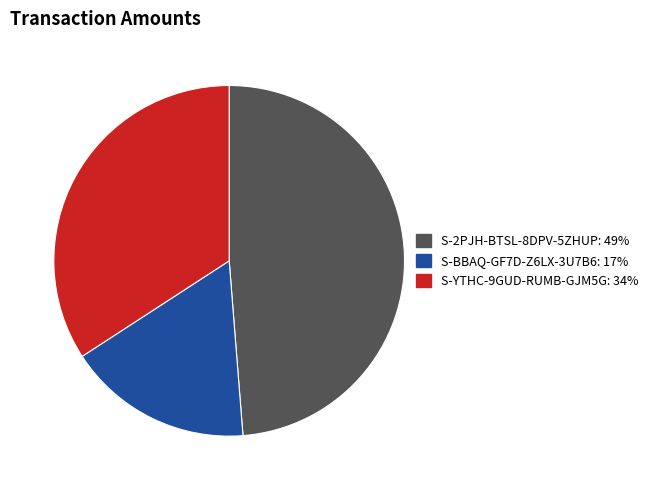

What is the largest slice in the pie chart?

S-2PJH-BTSL-8DPV-5ZHUP